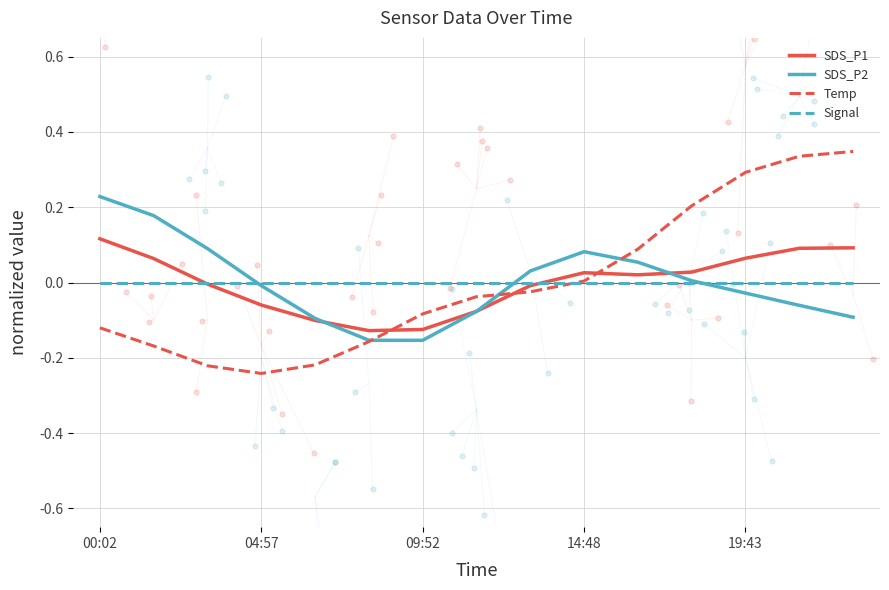

Is the value of SDS_P1 at 09:52 greater than the value of Signal at 12?

No